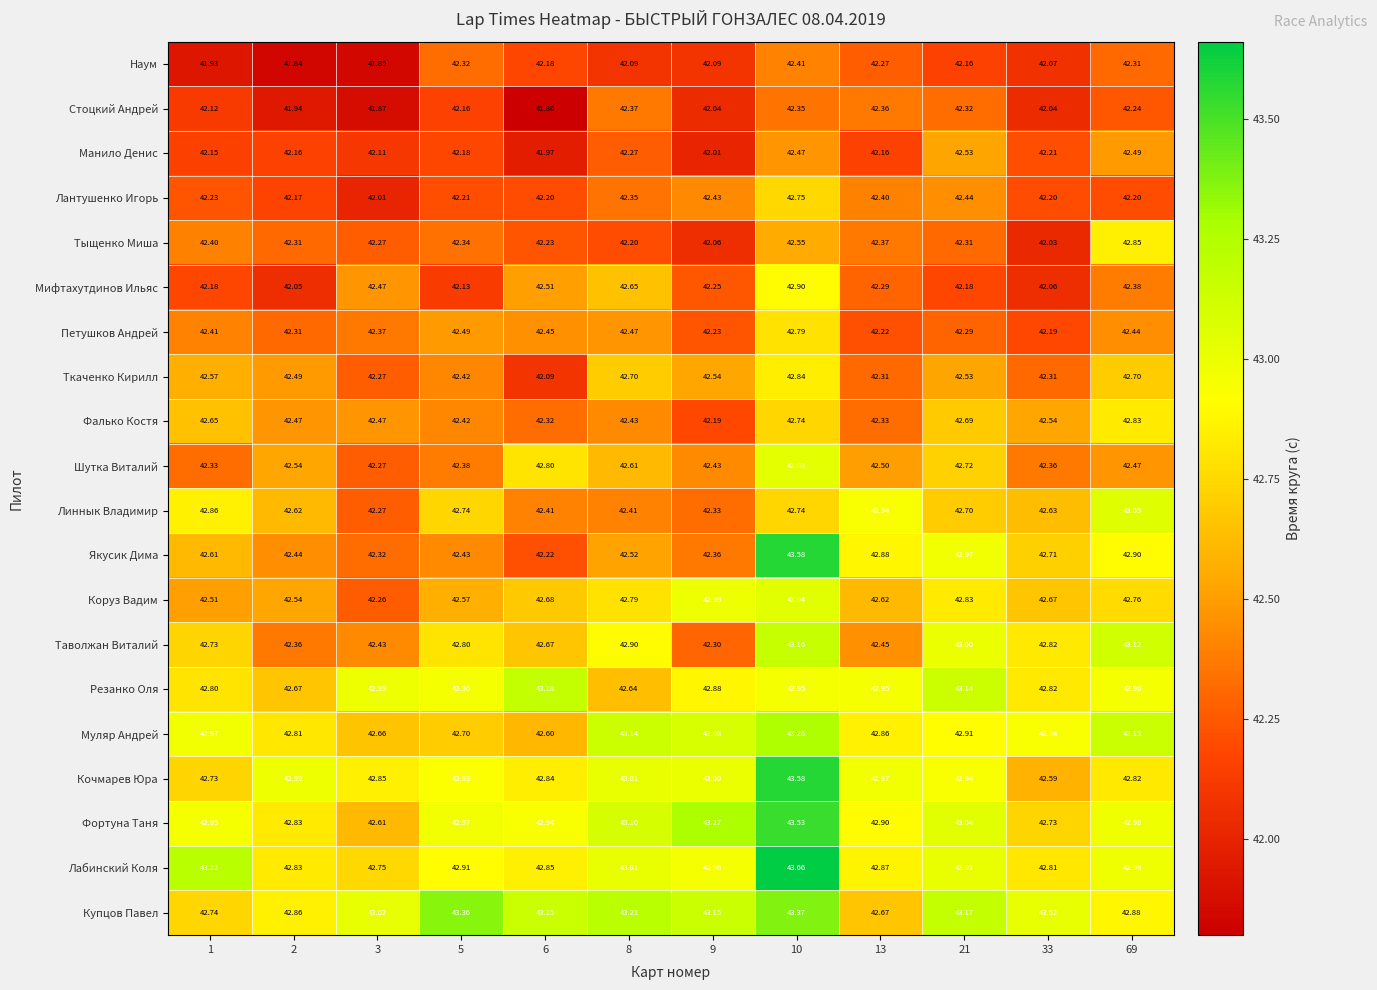

Between 8 and 9, which series saw the biggest shift?

Таволжан Виталий